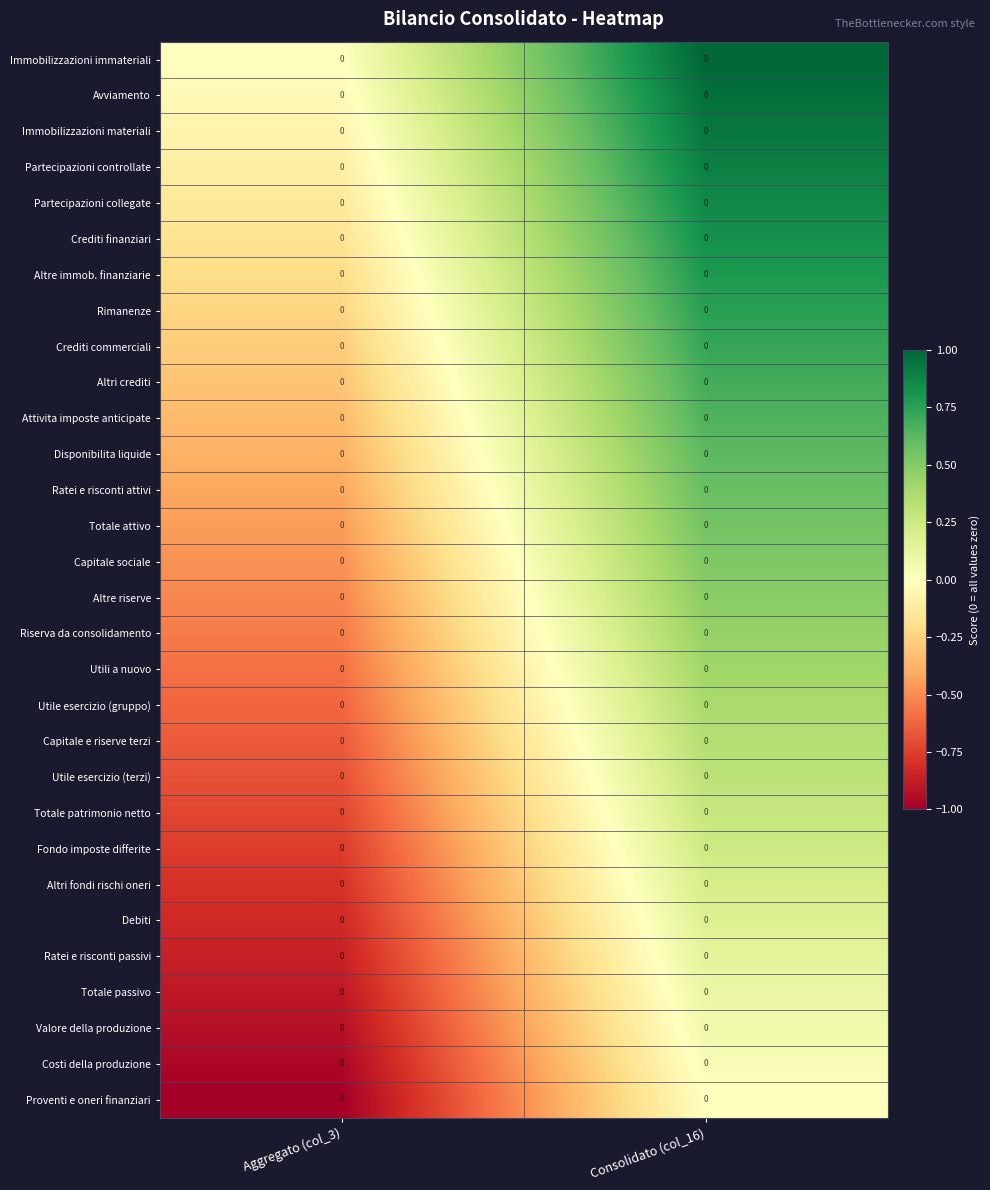

Reading right to left, what are all the values shown in this chart?

Immobilizzazioni immateriali: Consolidato (col_16)=0.0	Aggregato (col_3)=0.0
Avviamento: Consolidato (col_16)=0.0	Aggregato (col_3)=0.0
Immobilizzazioni materiali: Consolidato (col_16)=0.0	Aggregato (col_3)=0.0
Partecipazioni controllate: Consolidato (col_16)=0.0	Aggregato (col_3)=0.0
Partecipazioni collegate: Consolidato (col_16)=0.0	Aggregato (col_3)=0.0
Crediti finanziari: Consolidato (col_16)=0.0	Aggregato (col_3)=0.0
Altre immob. finanziarie: Consolidato (col_16)=0.0	Aggregato (col_3)=0.0
Rimanenze: Consolidato (col_16)=0.0	Aggregato (col_3)=0.0
Crediti commerciali: Consolidato (col_16)=0.0	Aggregato (col_3)=0.0
Altri crediti: Consolidato (col_16)=0.0	Aggregato (col_3)=0.0
Attivita imposte anticipate: Consolidato (col_16)=0.0	Aggregato (col_3)=0.0
Disponibilita liquide: Consolidato (col_16)=0.0	Aggregato (col_3)=0.0
Ratei e risconti attivi: Consolidato (col_16)=0.0	Aggregato (col_3)=0.0
Totale attivo: Consolidato (col_16)=0.0	Aggregato (col_3)=0.0
Capitale sociale: Consolidato (col_16)=0.0	Aggregato (col_3)=0.0
Altre riserve: Consolidato (col_16)=0.0	Aggregato (col_3)=0.0
Riserva da consolidamento: Consolidato (col_16)=0.0	Aggregato (col_3)=0.0
Utili a nuovo: Consolidato (col_16)=0.0	Aggregato (col_3)=0.0
Utile esercizio (gruppo): Consolidato (col_16)=0.0	Aggregato (col_3)=0.0
Capitale e riserve terzi: Consolidato (col_16)=0.0	Aggregato (col_3)=0.0
Utile esercizio (terzi): Consolidato (col_16)=0.0	Aggregato (col_3)=0.0
Totale patrimonio netto: Consolidato (col_16)=0.0	Aggregato (col_3)=0.0
Fondo imposte differite: Consolidato (col_16)=0.0	Aggregato (col_3)=0.0
Altri fondi rischi oneri: Consolidato (col_16)=0.0	Aggregato (col_3)=0.0
Debiti: Consolidato (col_16)=0.0	Aggregato (col_3)=0.0
Ratei e risconti passivi: Consolidato (col_16)=0.0	Aggregato (col_3)=0.0
Totale passivo: Consolidato (col_16)=0.0	Aggregato (col_3)=0.0
Valore della produzione: Consolidato (col_16)=0.0	Aggregato (col_3)=0.0
Costi della produzione: Consolidato (col_16)=0.0	Aggregato (col_3)=0.0
Proventi e oneri finanziari: Consolidato (col_16)=0.0	Aggregato (col_3)=0.0